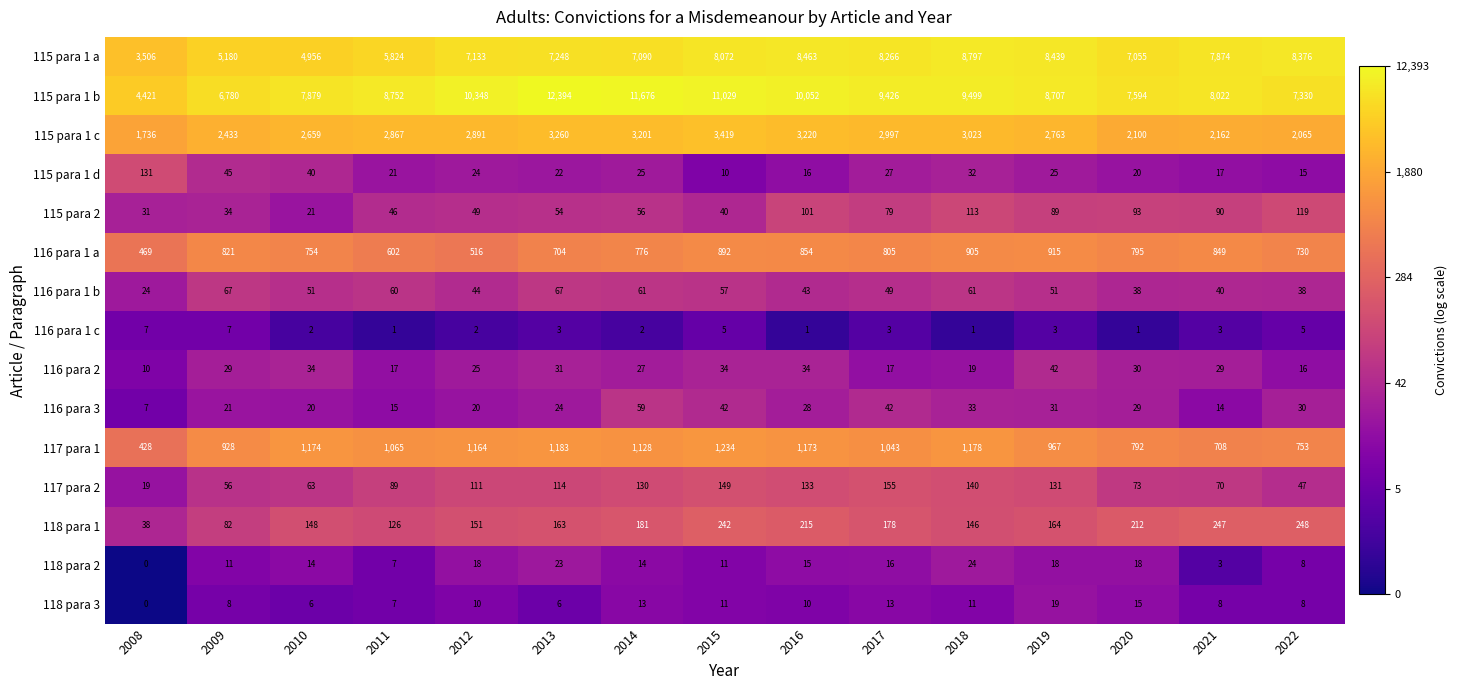

Is it true that 116 para 1 b equals 61 at 2018?

True